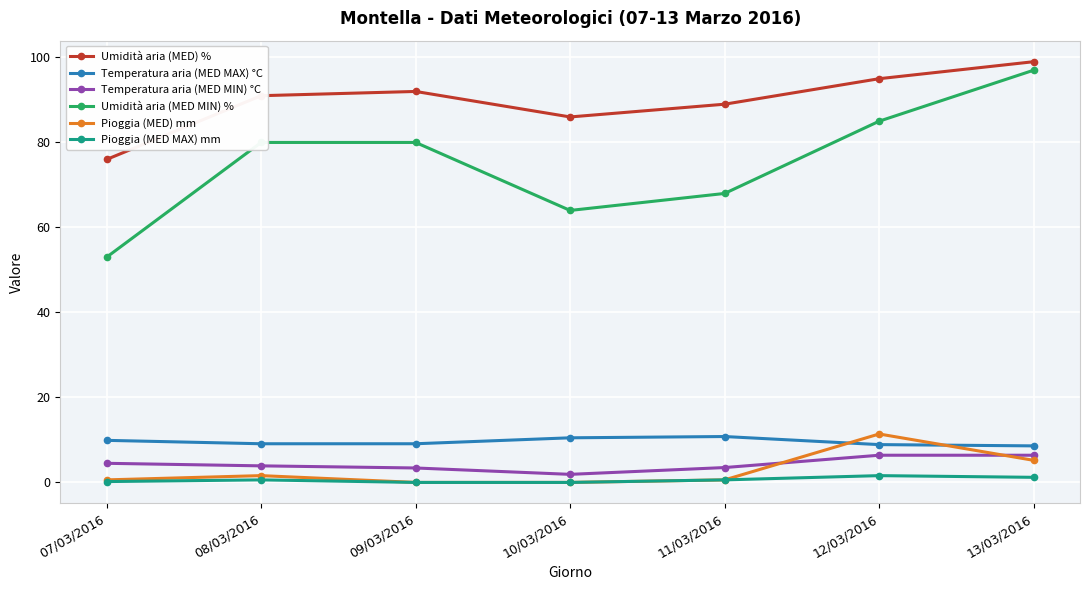

Where is the first local minimum for Umidità aria (MED) %?

10/03/2016